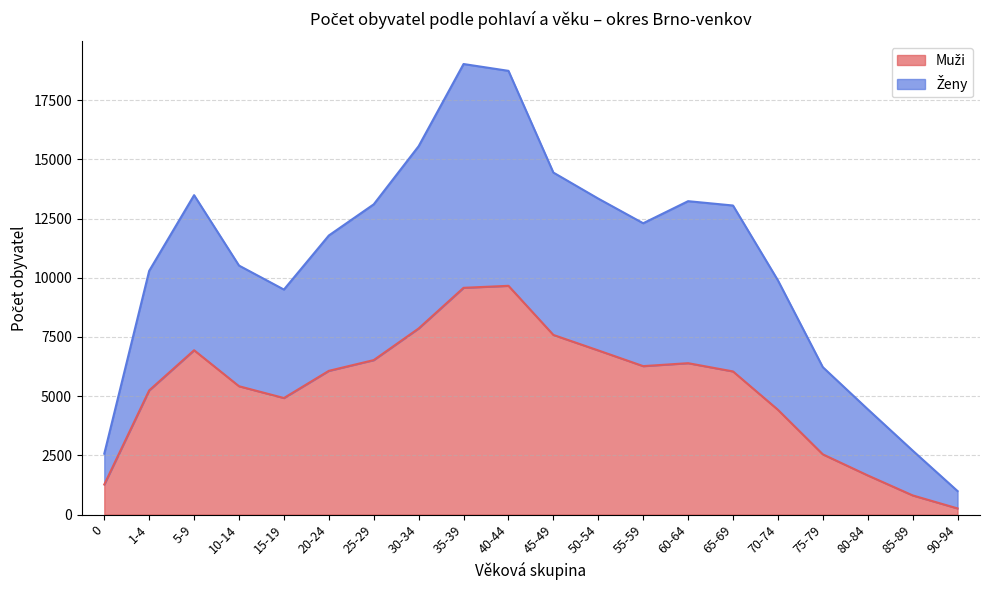

What is the total value across all series at 15-19?

9500